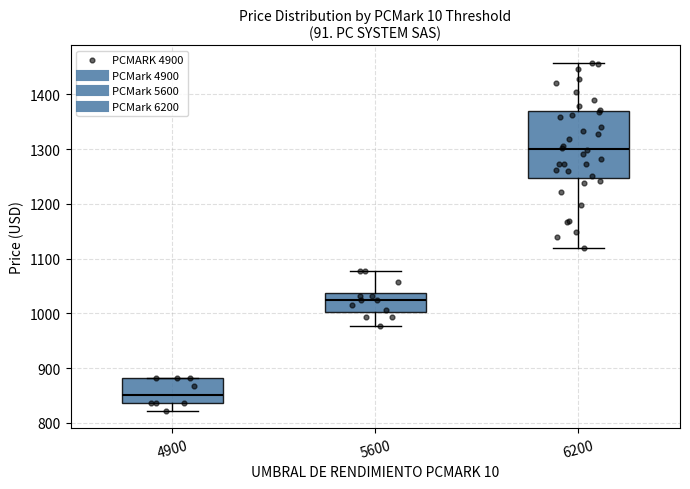

Which box's median line is the highest?

6200